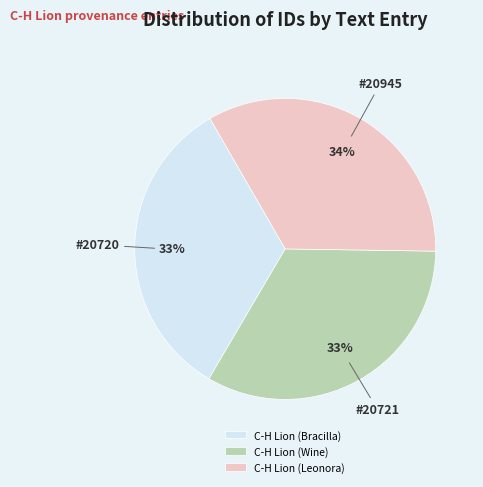

To the nearest percent, what is the combined percentage of C-H Lion (Leonora) and C-H Lion (Bracilla)?

67%